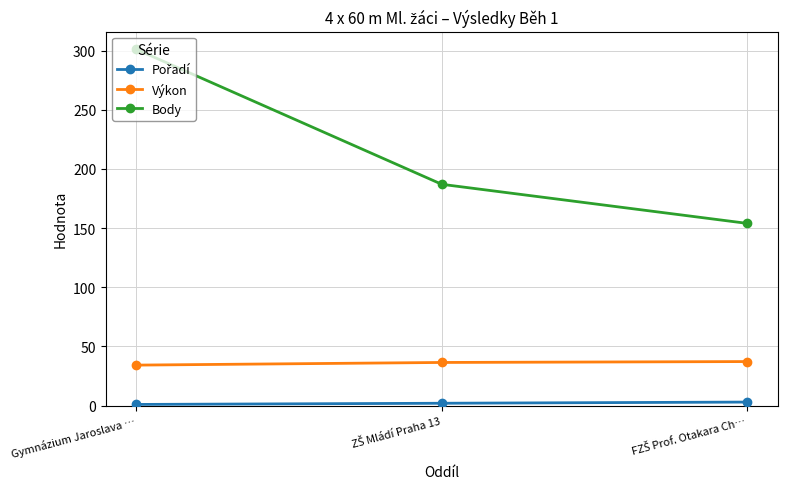

What is the highest value of the Body series?

301.0